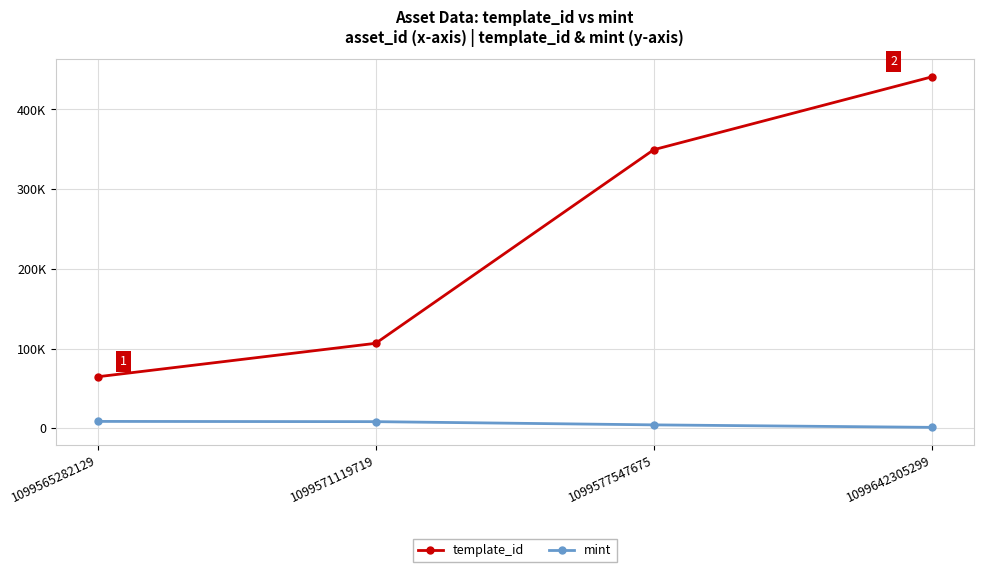

True or false: mint has more than 1 points higher than both neighbors.

False